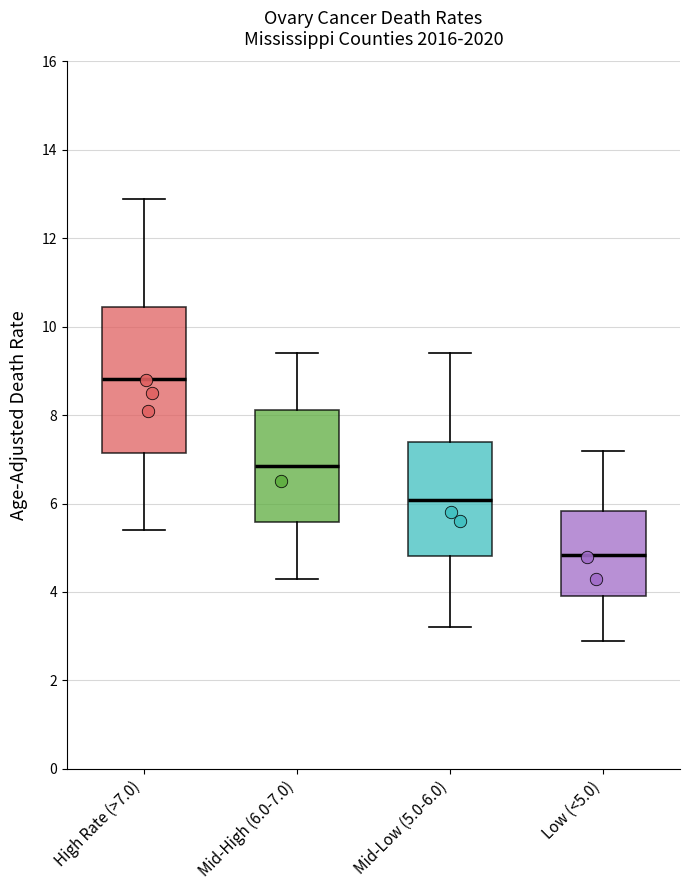

Reading left to right, transcribe this box plot: for each box, give where its median line is, the range the box spans, and where its two whiskers end, as read against the y-axis. The values are not printed on the chart, so give them approximately, as read against the axis.

High Rate (>7.0): median 8.8, box 7.2 to 10.4, whiskers 5.4 to 13.0
Mid-High (6.0-7.0): median 6.8, box 5.6 to 8.2, whiskers 4.4 to 9.4
Mid-Low (5.0-6.0): median 6.0, box 4.8 to 7.4, whiskers 3.2 to 9.4
Low (<5.0): median 4.8, box 4.0 to 5.8, whiskers 3.0 to 7.2